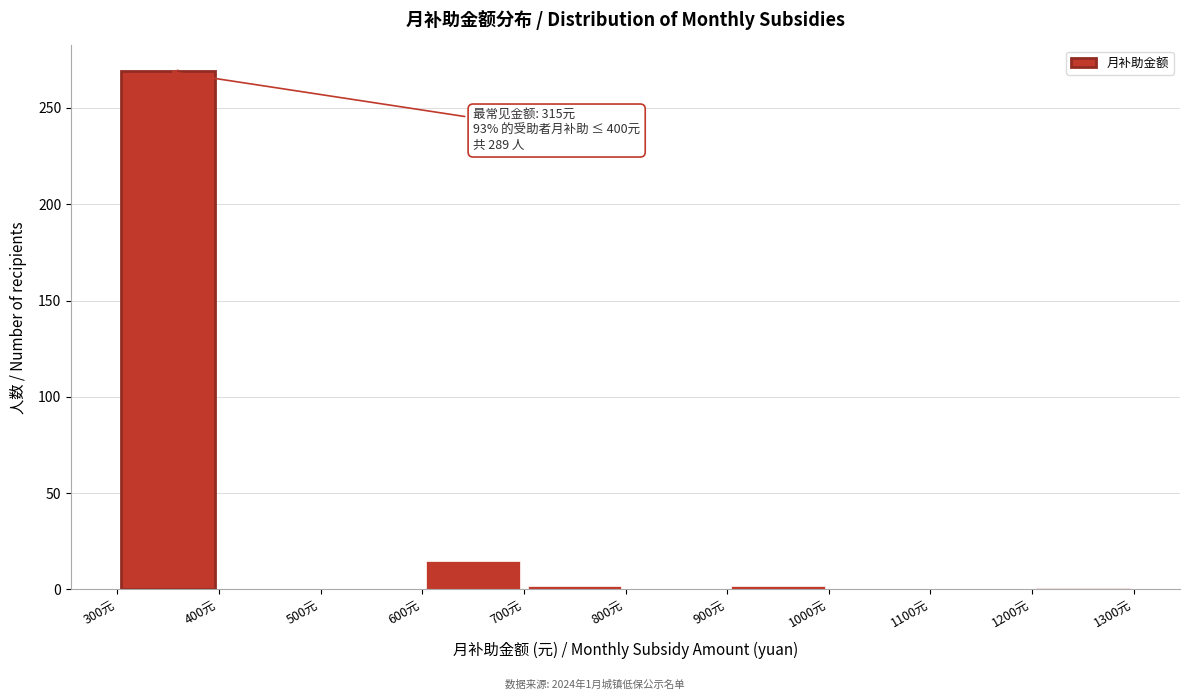

Over which range of the x-axis is the bar tallest?

300 to 400